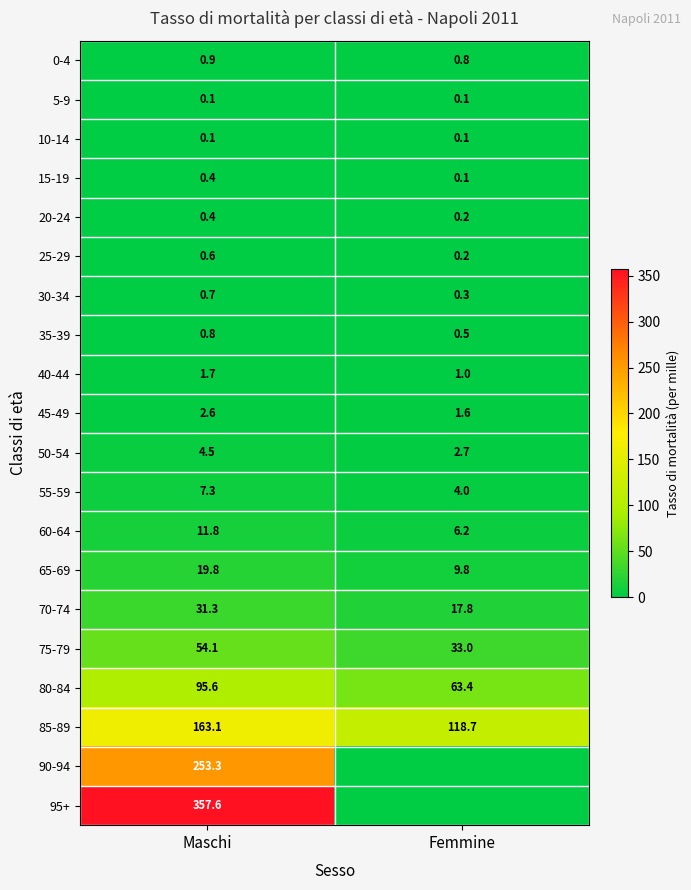

What is the difference between the 50-54 values at Femmine and Maschi?

1.8